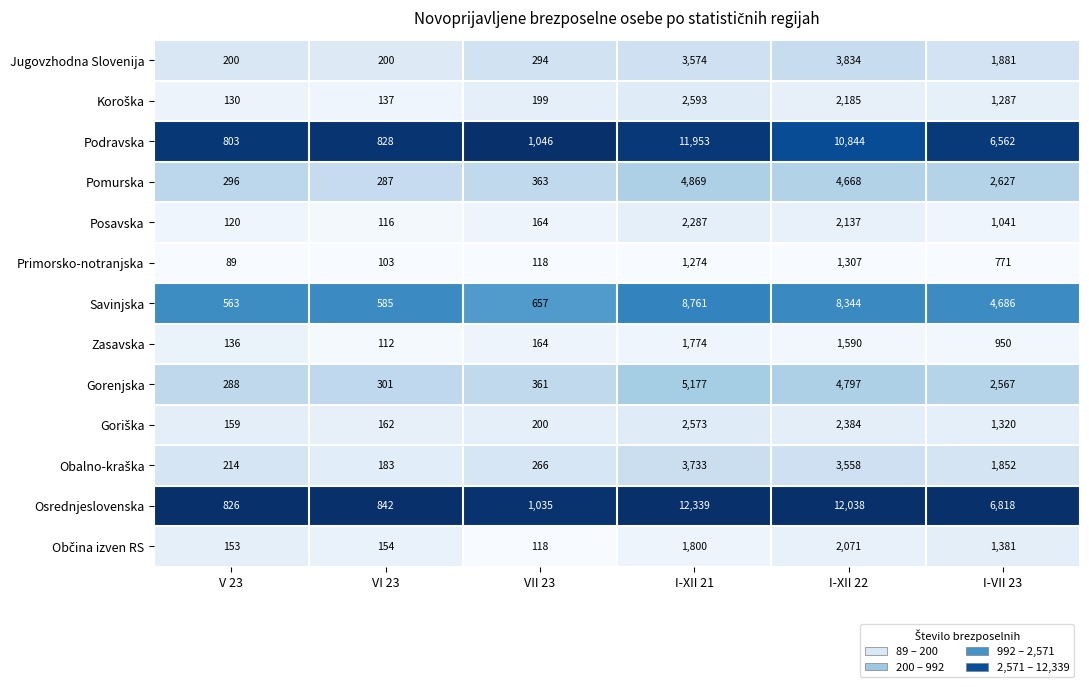

What is the difference between the maximum and minimum values in the Podravska series?

11150